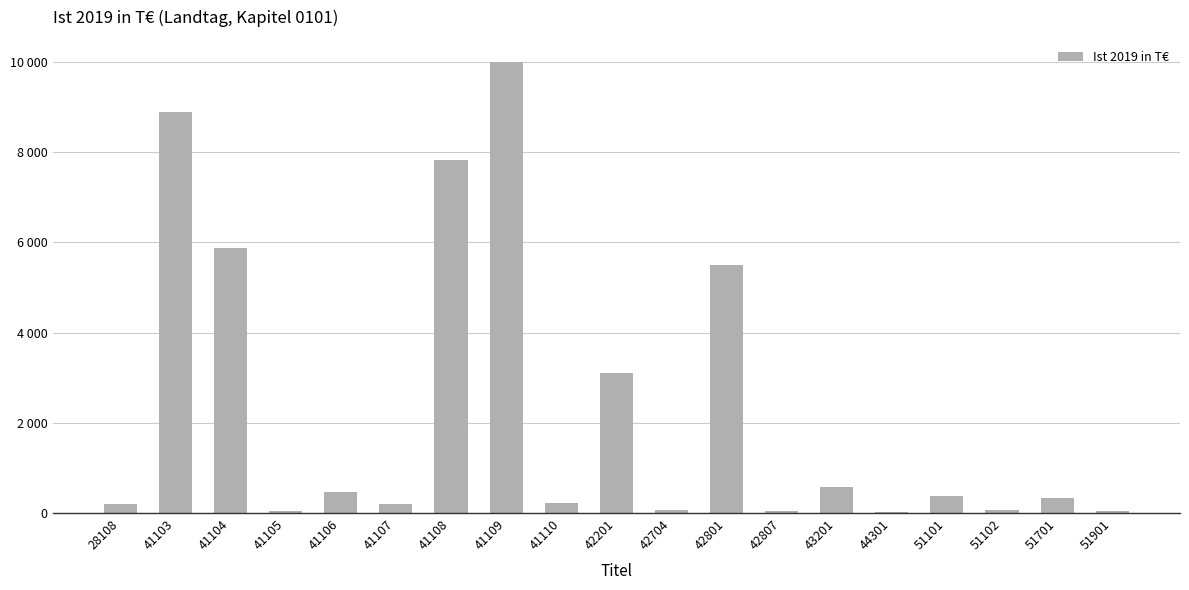

The chart shows a value of 469.2 at 41106. True or false?

True